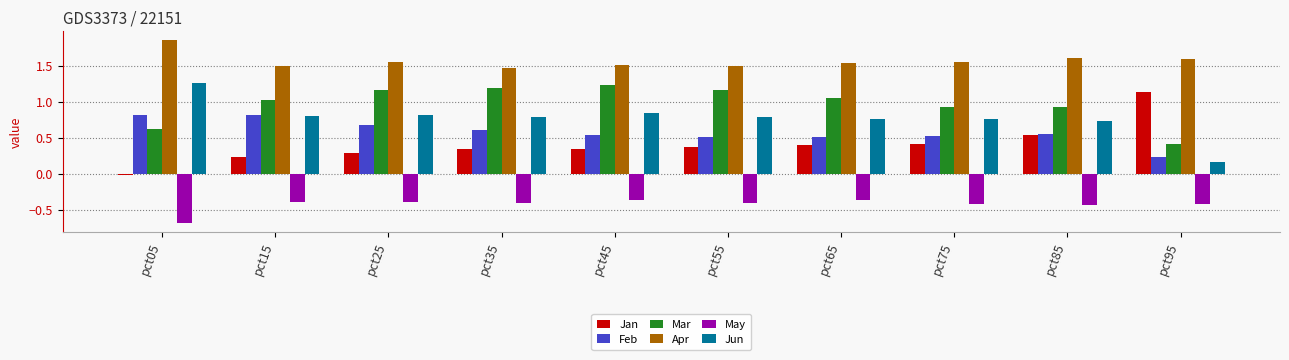

Is the value of Jun at pct35 greater than the value of Jan at pct55?

Yes